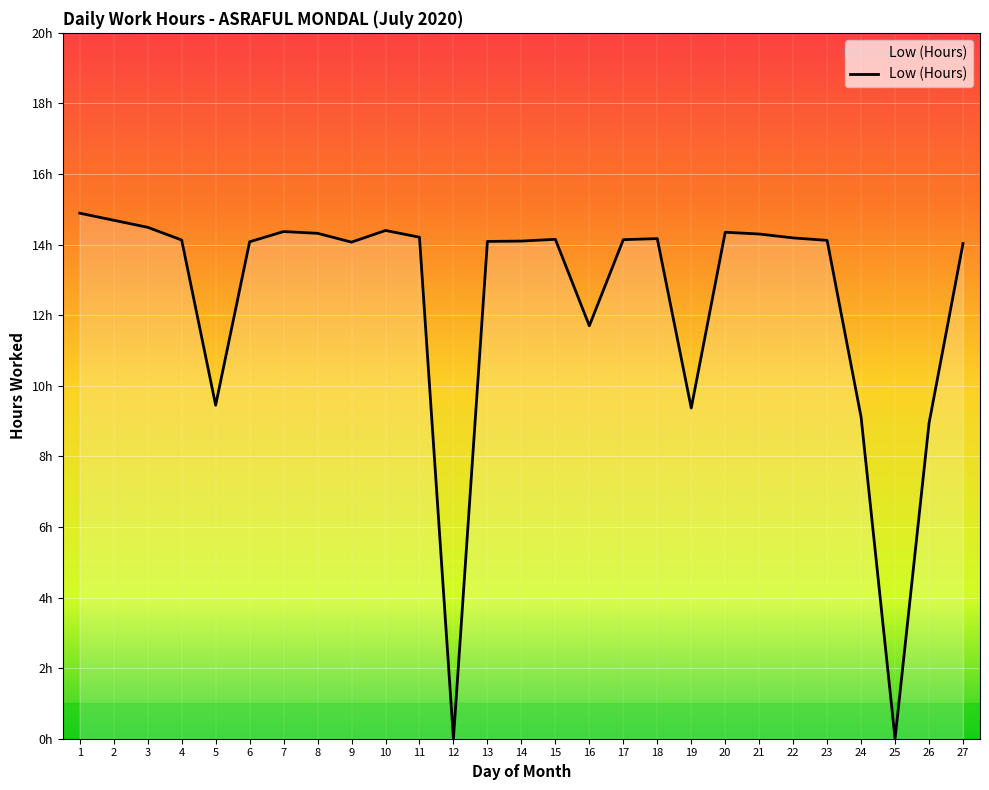

The chart shows a value of 14.1 at 9. True or false?

True